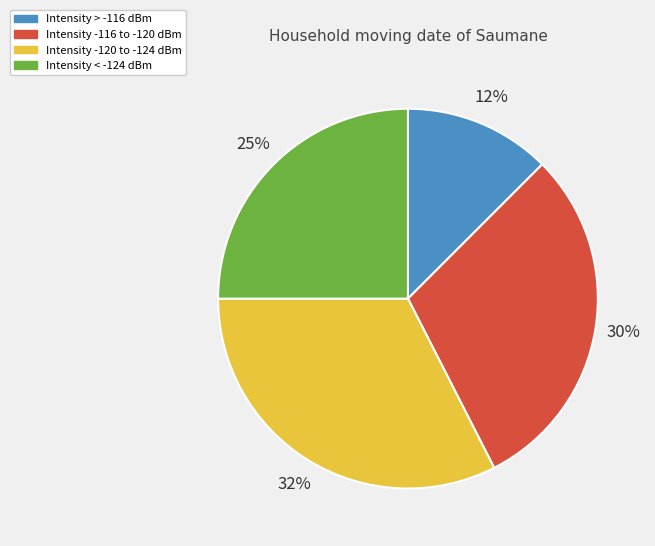

Is there any slice that represents more than half of the pie?

No